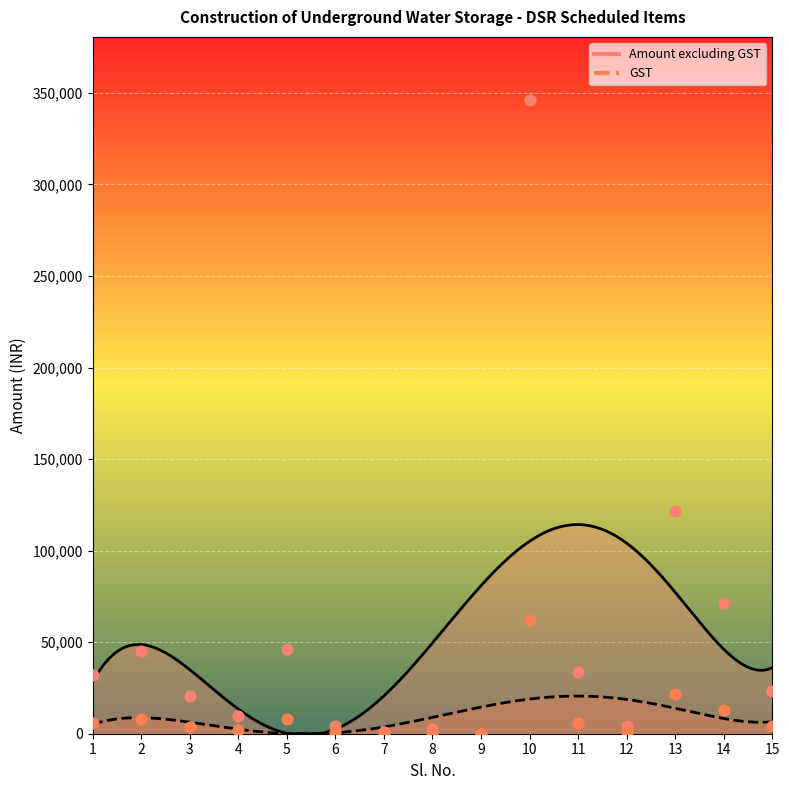

Is the value of Amount excluding GST at 1 greater than the value of GST at 9?

Yes